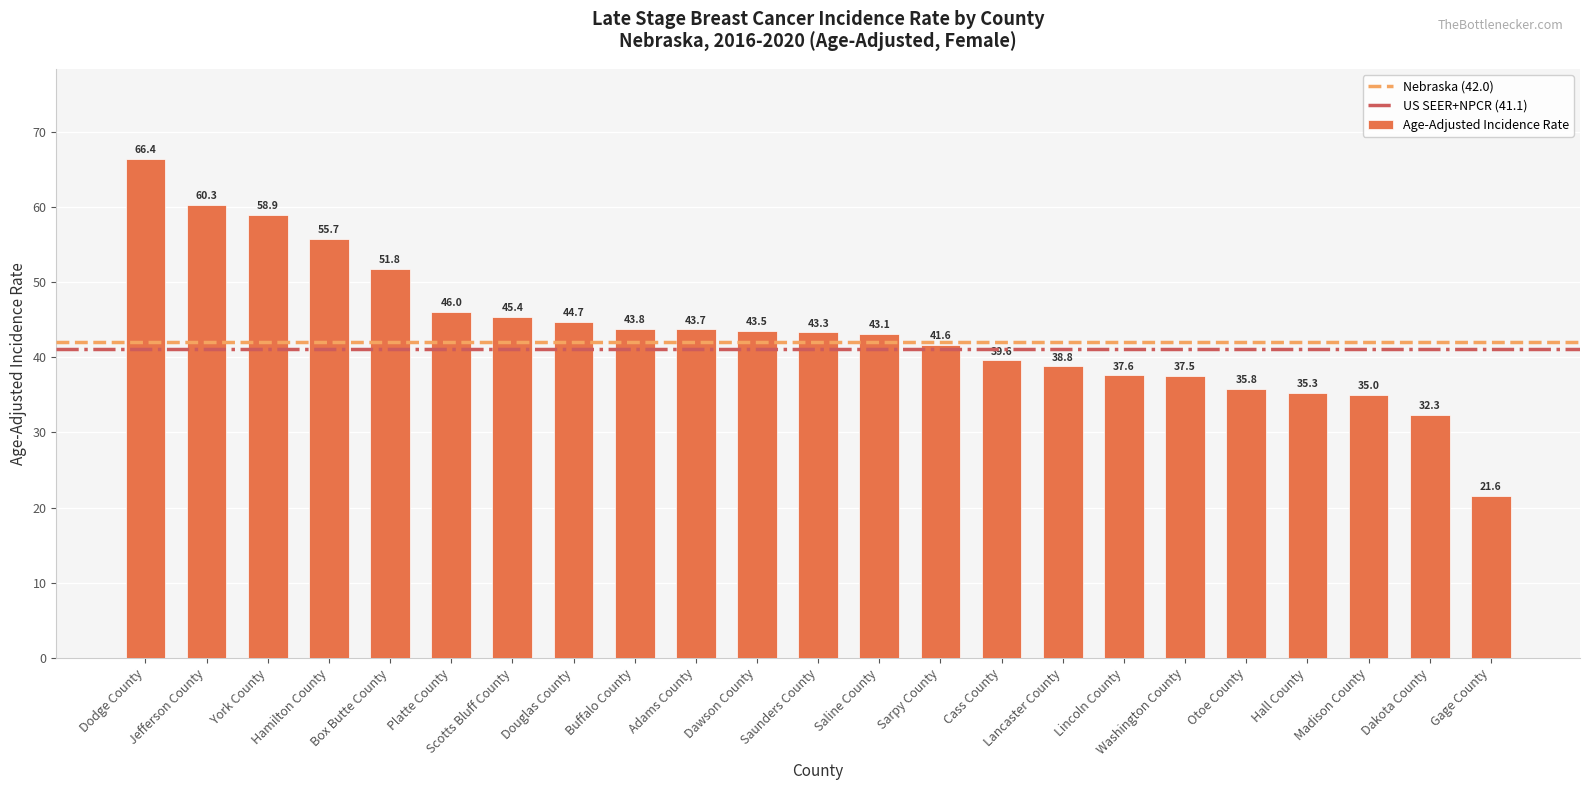

What is the greatest value displayed?

66.4